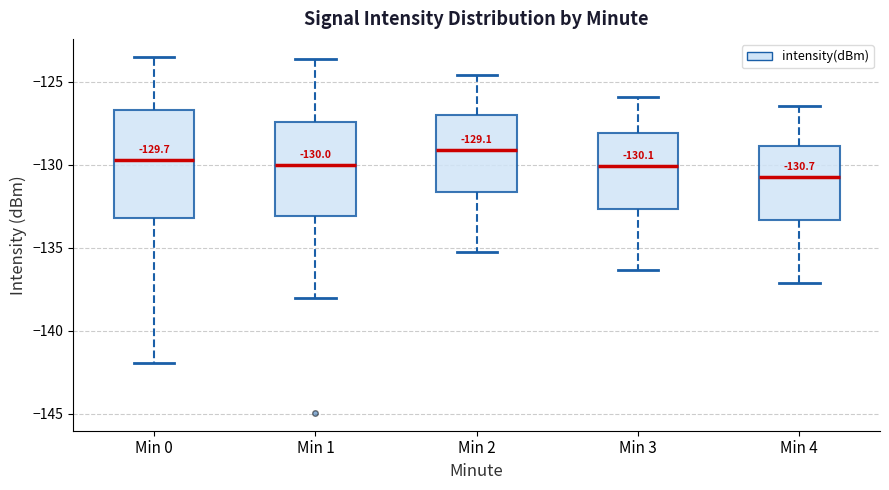

Which box has the highest median line?

Min 2